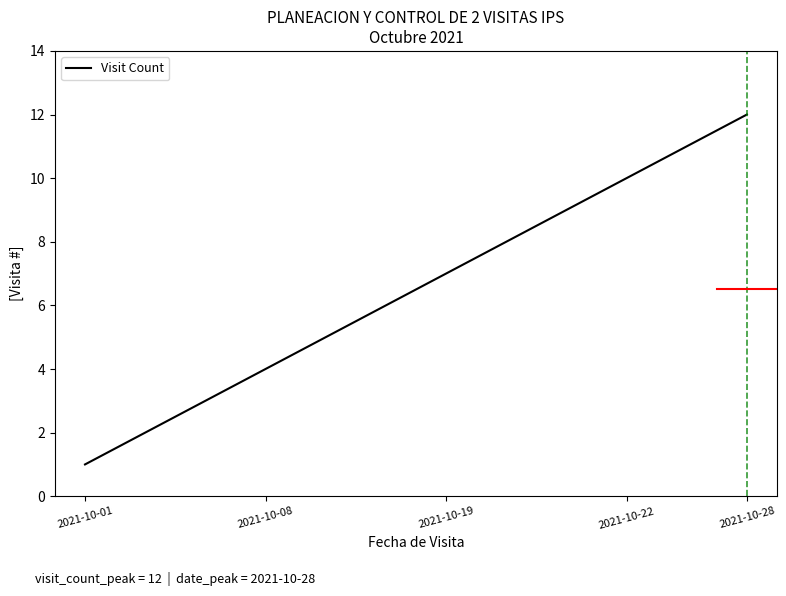

What is the maximum value shown in the chart?

12